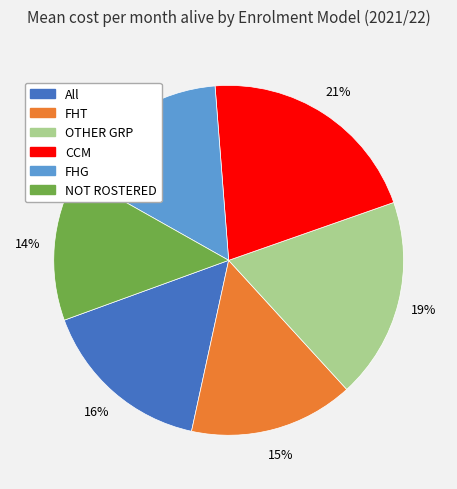

How many slices are in this pie chart?

6